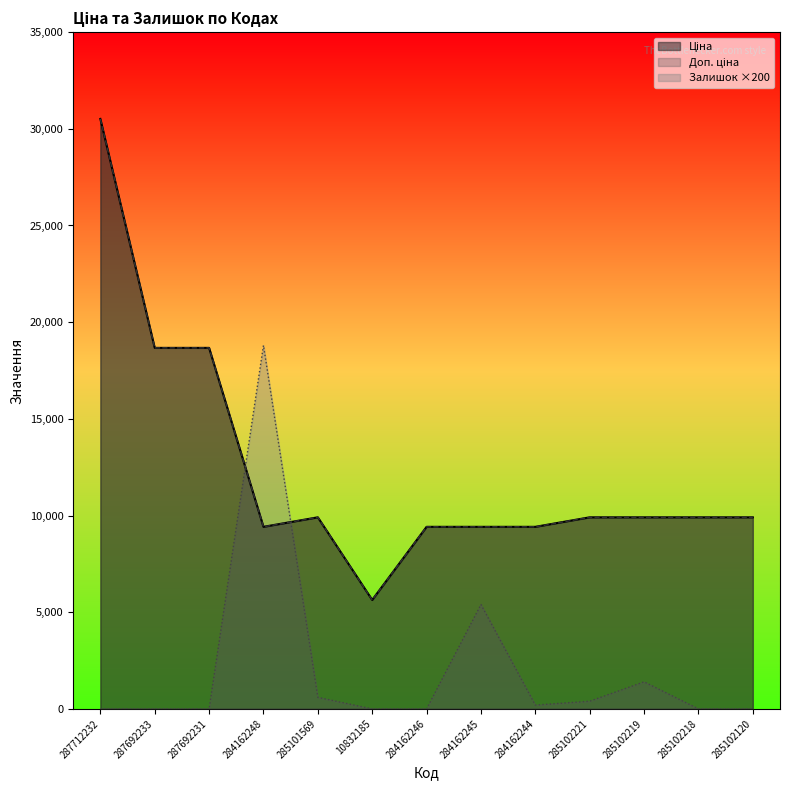

Which series has the largest total across all categories?

Ціна